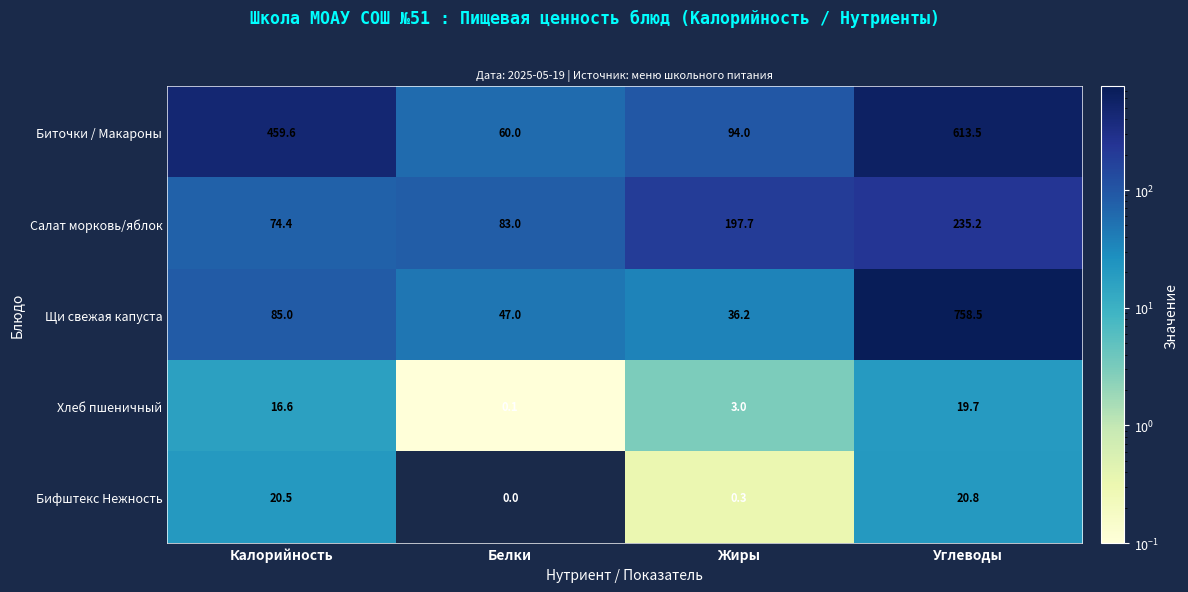

Rank the series by their maximum value, from highest to lowest.

Щи свежая капуста, Биточки / Макароны, Салат морковь/яблок, Бифштекс Нежность, Хлеб пшеничный